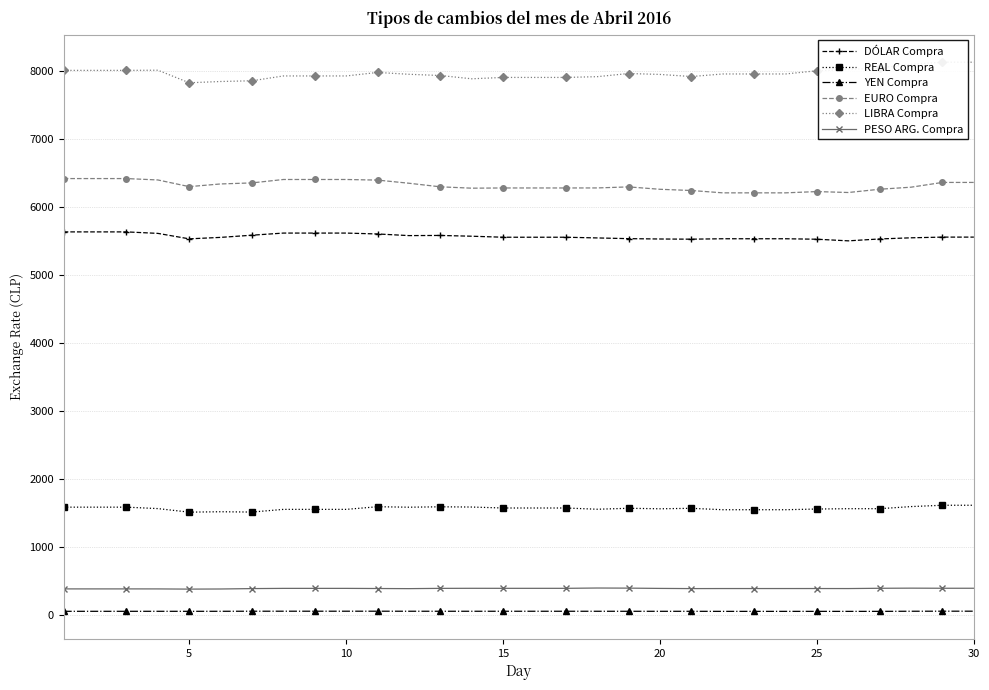

True or false: YEN Compra has more than 2 interior local peaks.

True